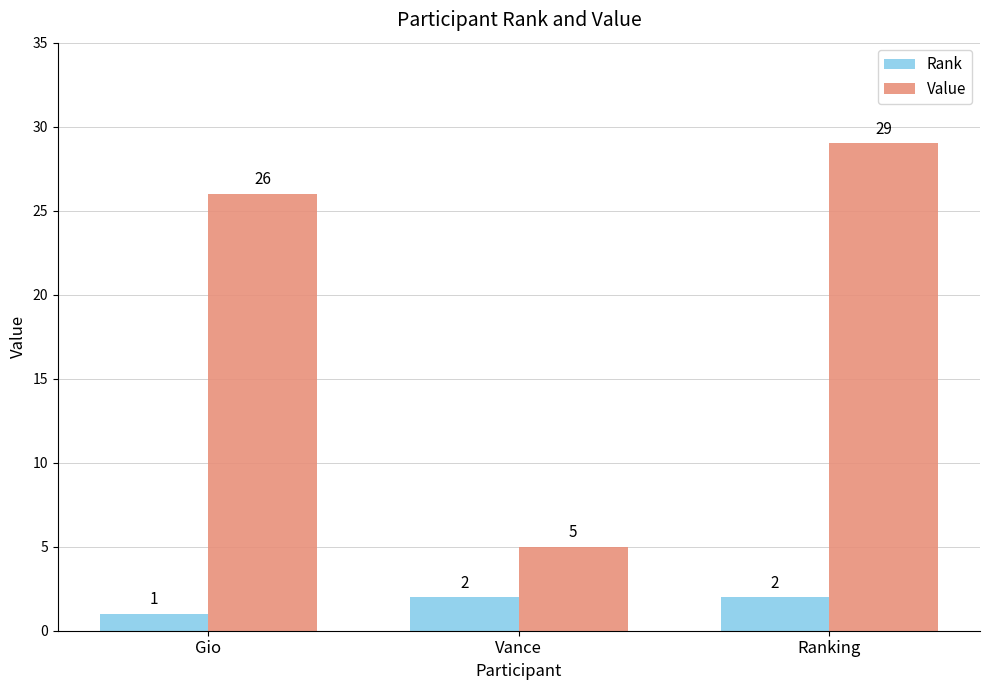

What is the total value across all series at Gio?

27